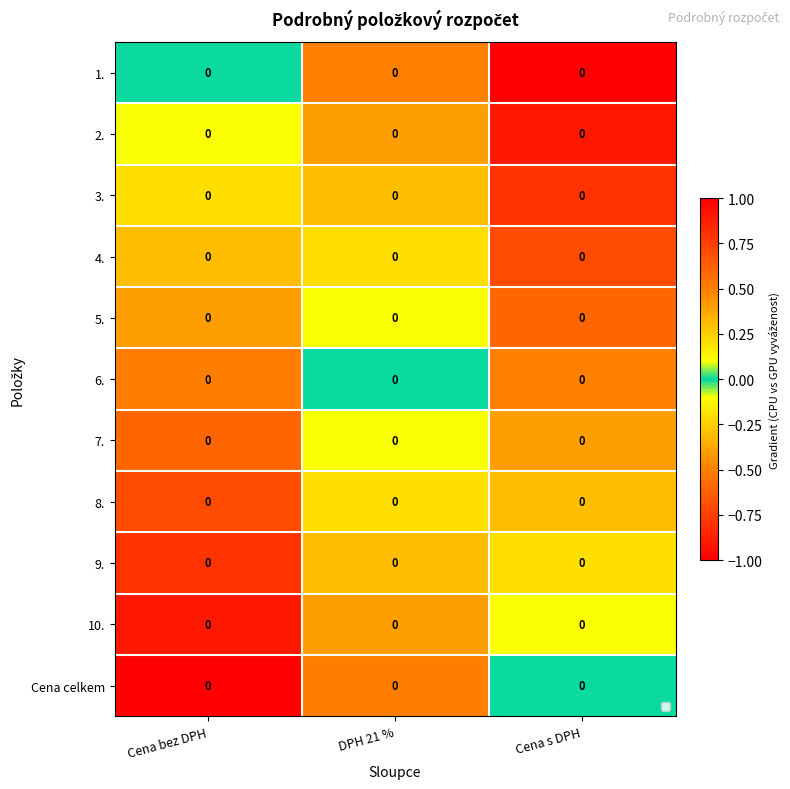

At which category is the sum across all series the highest?

Cena bez DPH